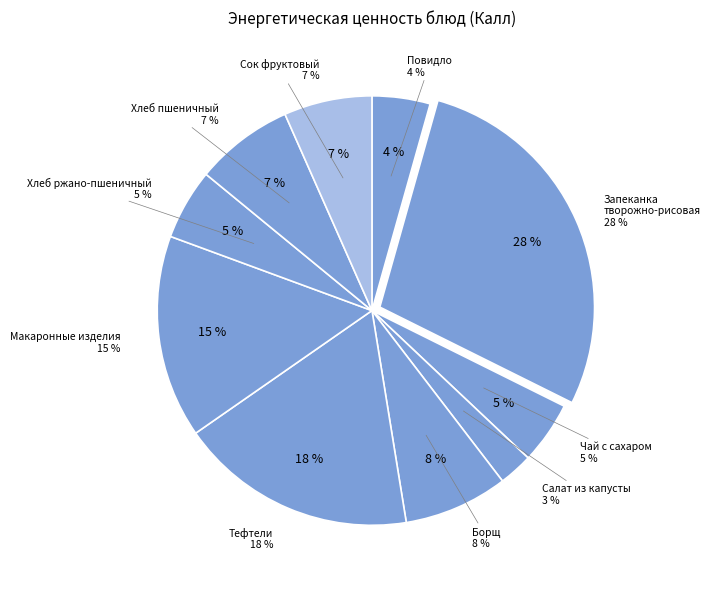

What percentage do Запеканка творожно-рисовая and Макаронные изделия отварные с мас слив together represent?

43.3%